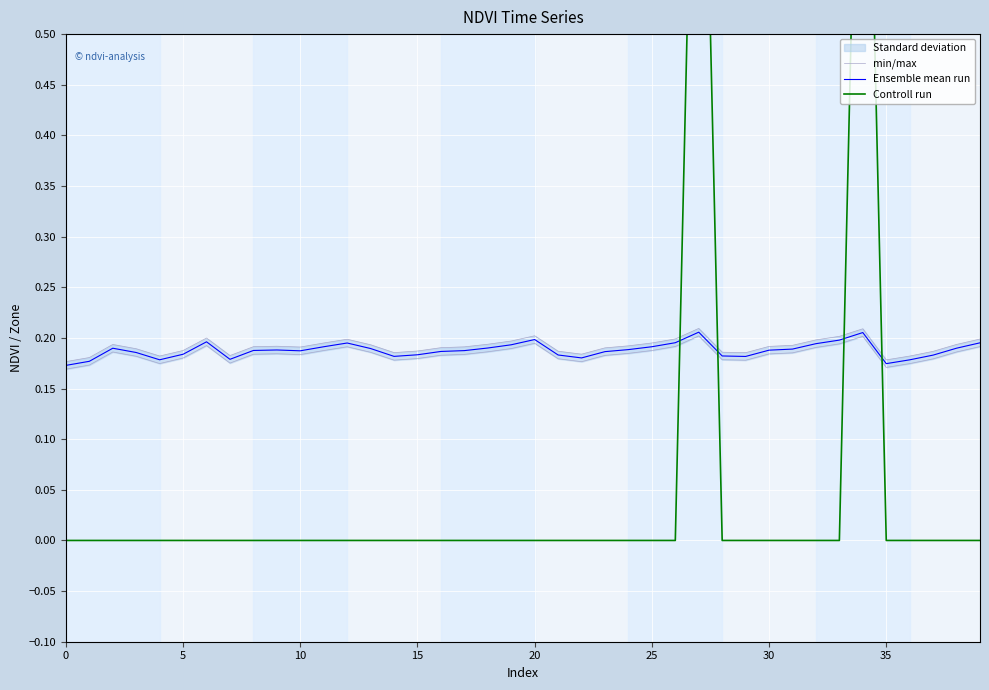

True or false: Ensemble mean run has a value of 0.3 at 35.

False